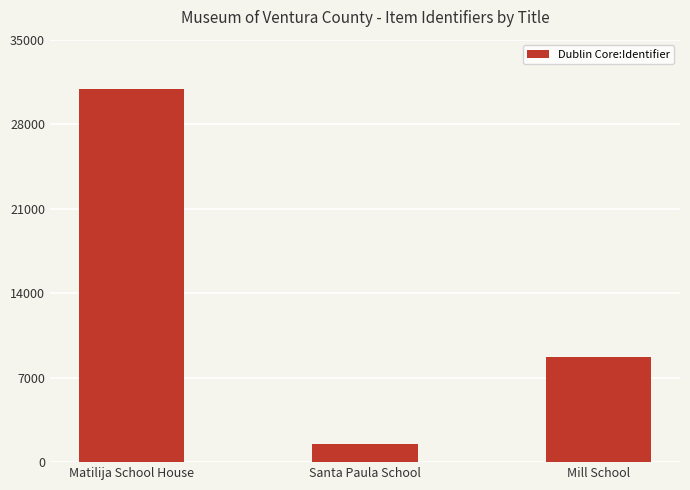

Does the chart contain any negative values?

No